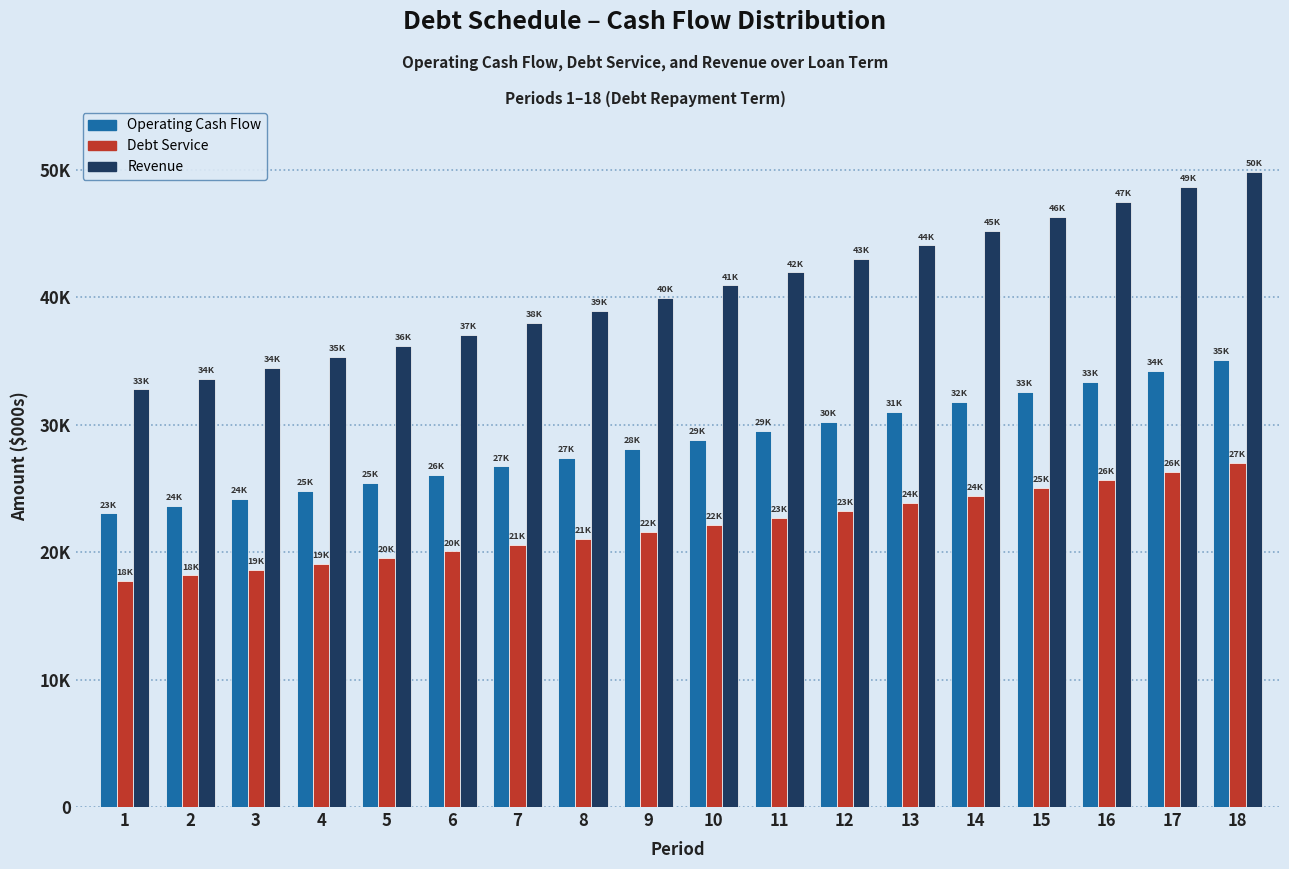

Are the bars horizontal?

No